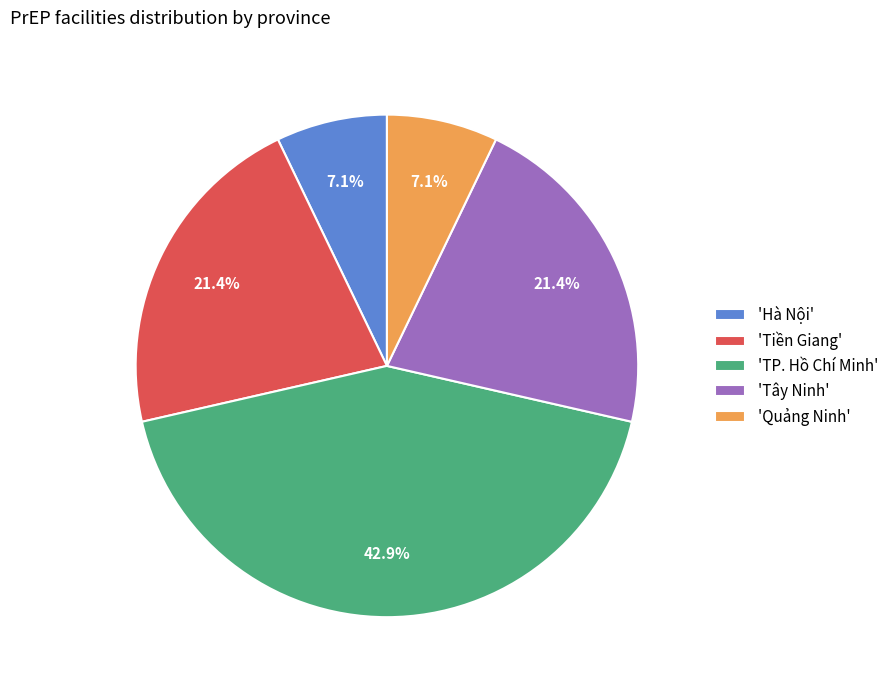

How many slices are in this pie chart?

5